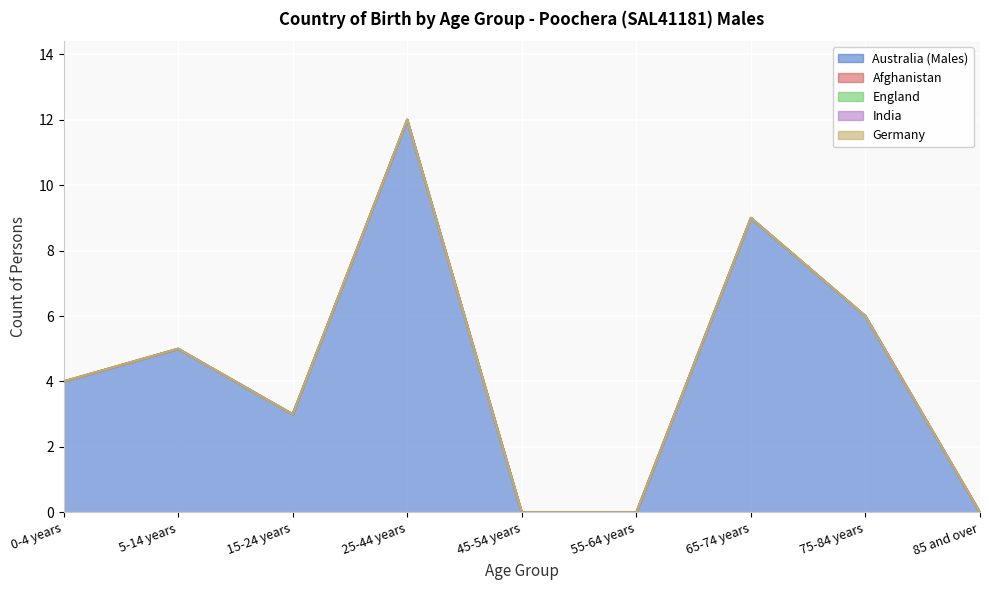

At which label does India reach its minimum?

0-4 years